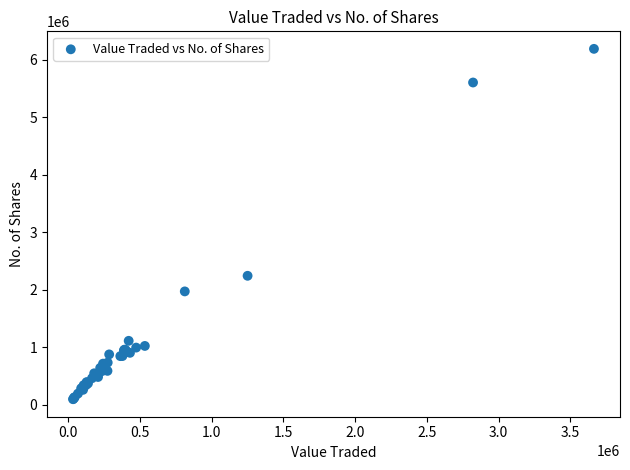

What Y value in the scatter plot is closest to 3141214?

2241289